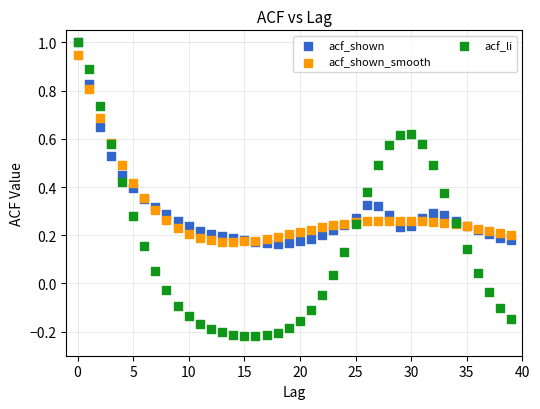

What are all the series names shown in the legend?

acf_shown, acf_shown_smooth, acf_li